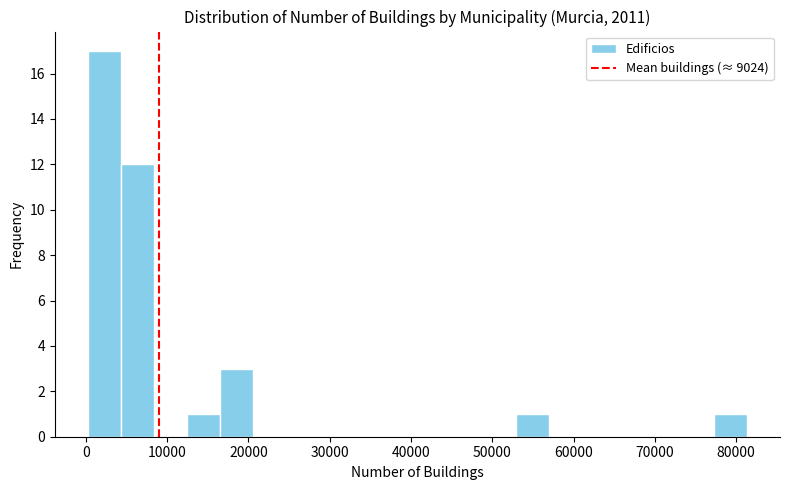

What is the height of the bar covering 12000 to 16000 on the x-axis? Neither the bar edges nor the heights are printed on the chart, so give them approximately, as read against the axes.

1